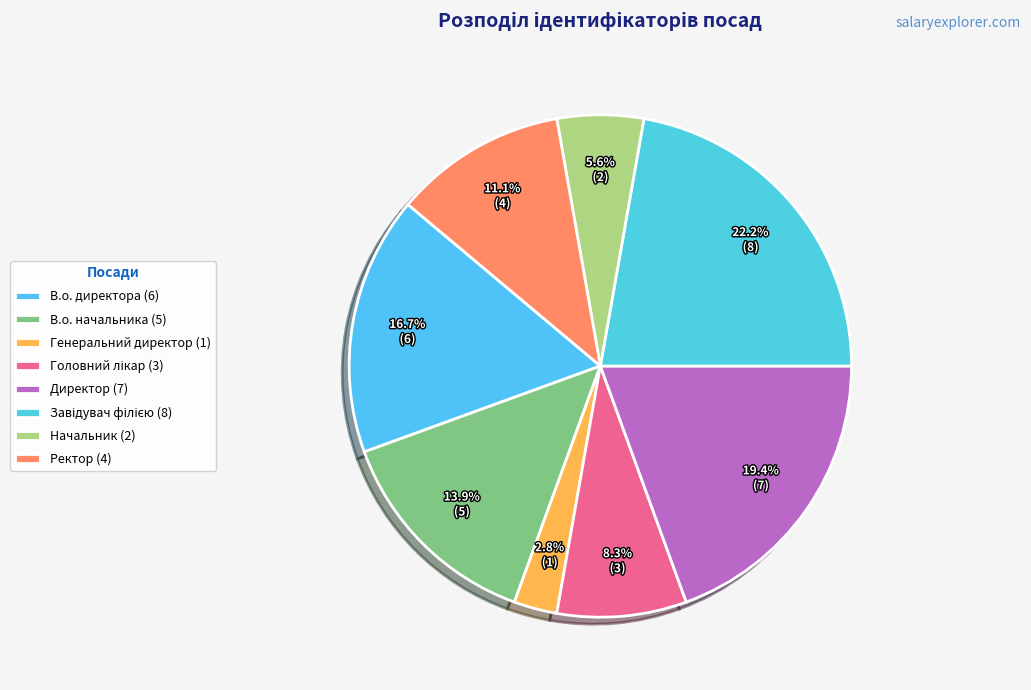

What is the ratio of the value at Ректор to the value at Директор?

0.6